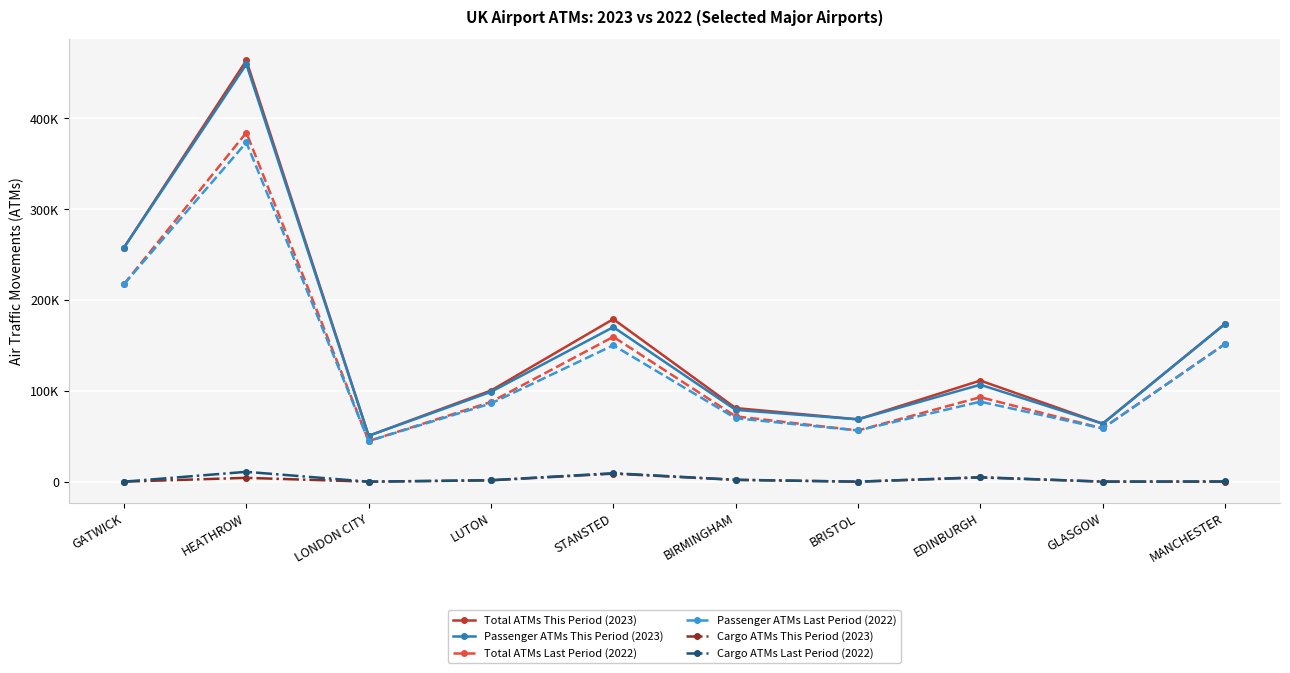

Is this an area chart (filled region under the line)?

No